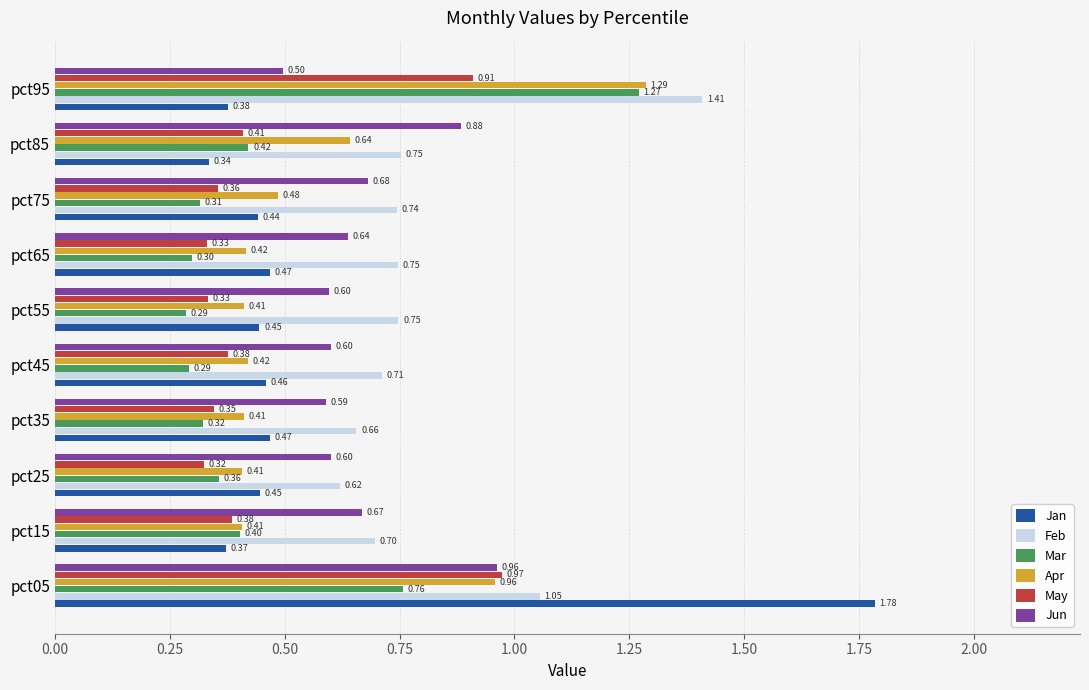

Which series has the widest spread of values?

Jan